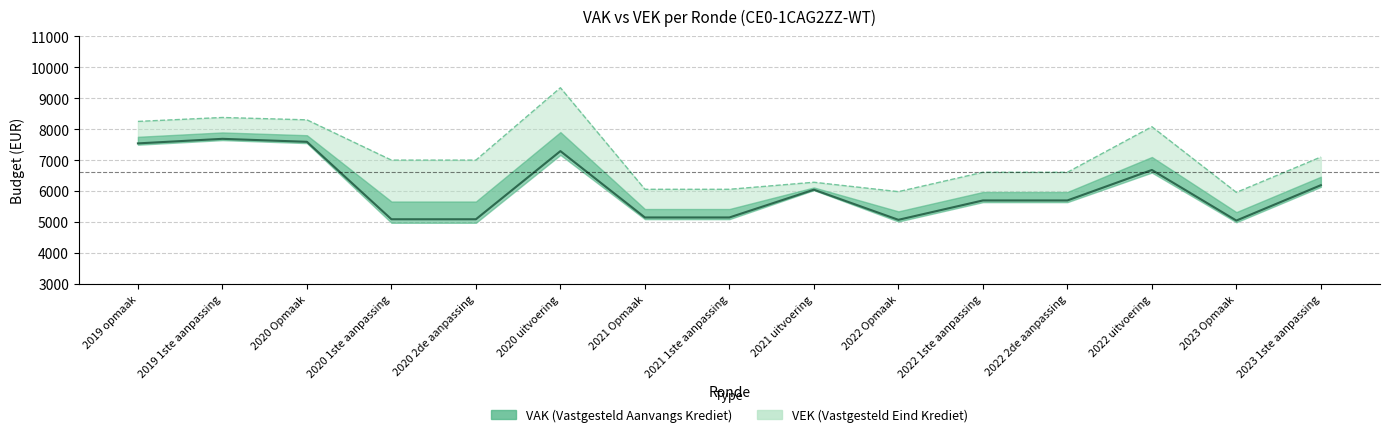

Which series changed the most between 2021 uitvoering and 2023 1ste aanpassing?

VEK